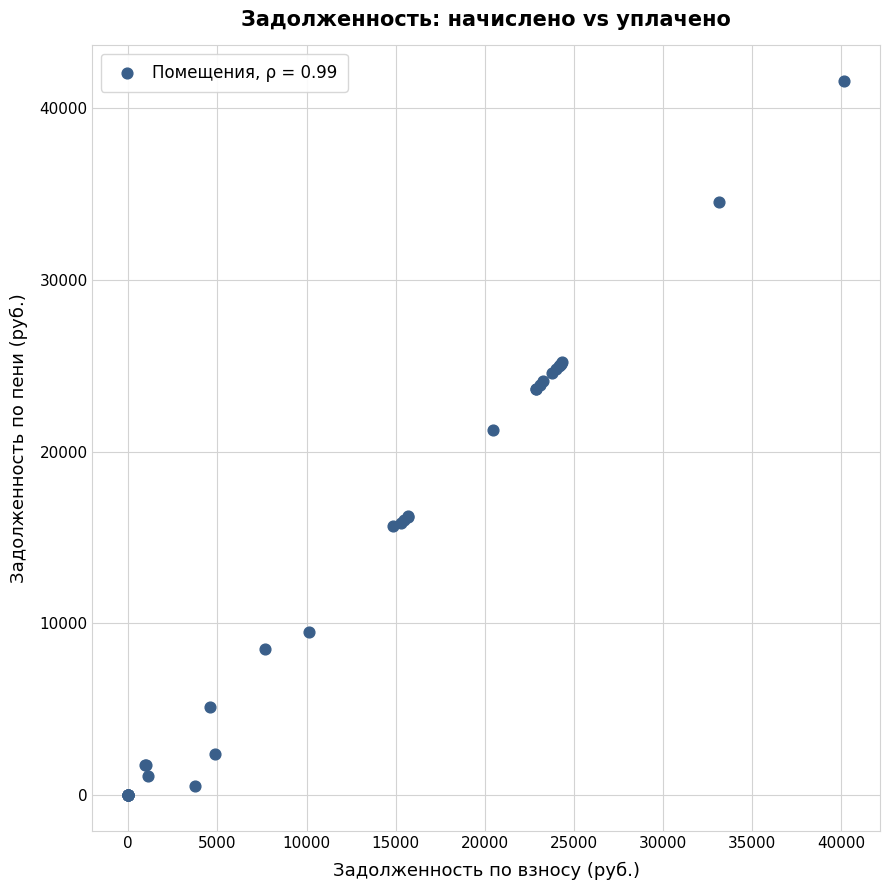

What Y value in the scatter plot is closest to 20787?

21246.4